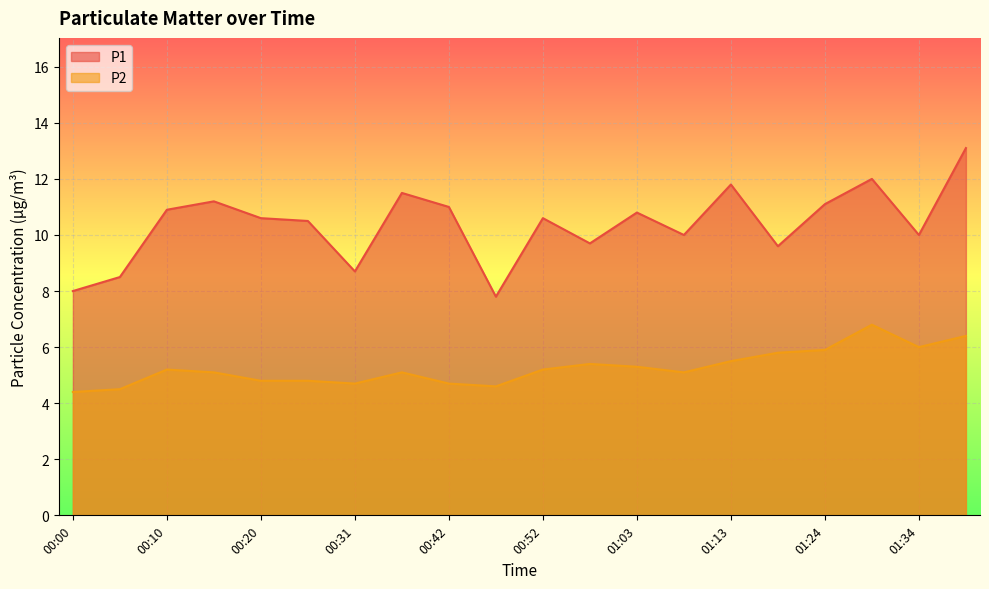

Where is P1 nearest to the value 10?

01:08